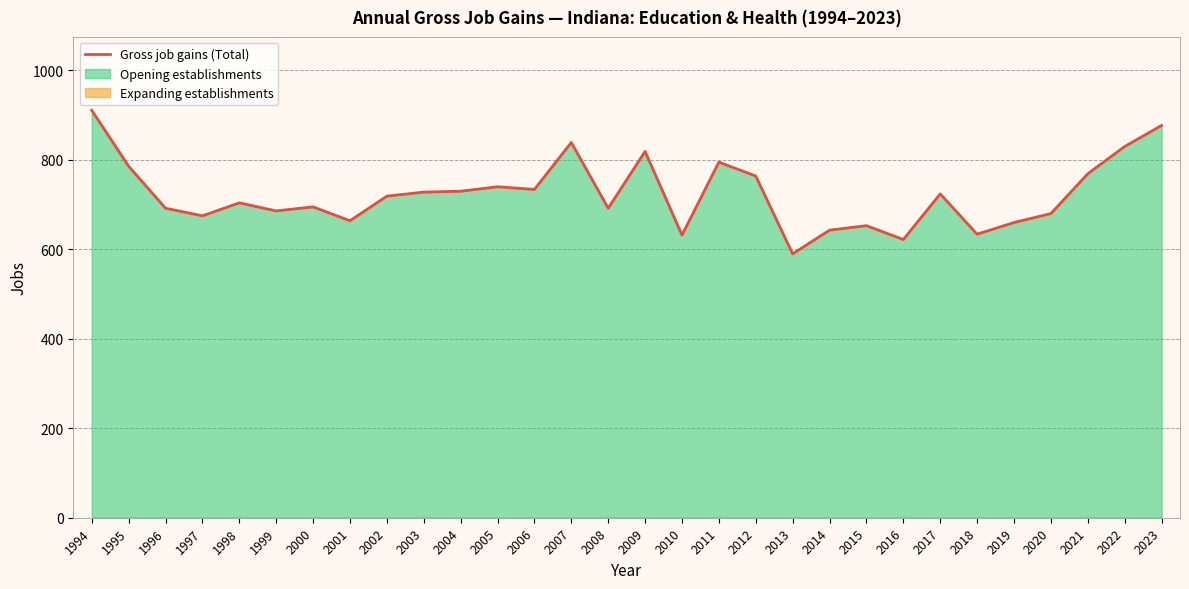

Which has a higher value, 1995 or 1994?

1994